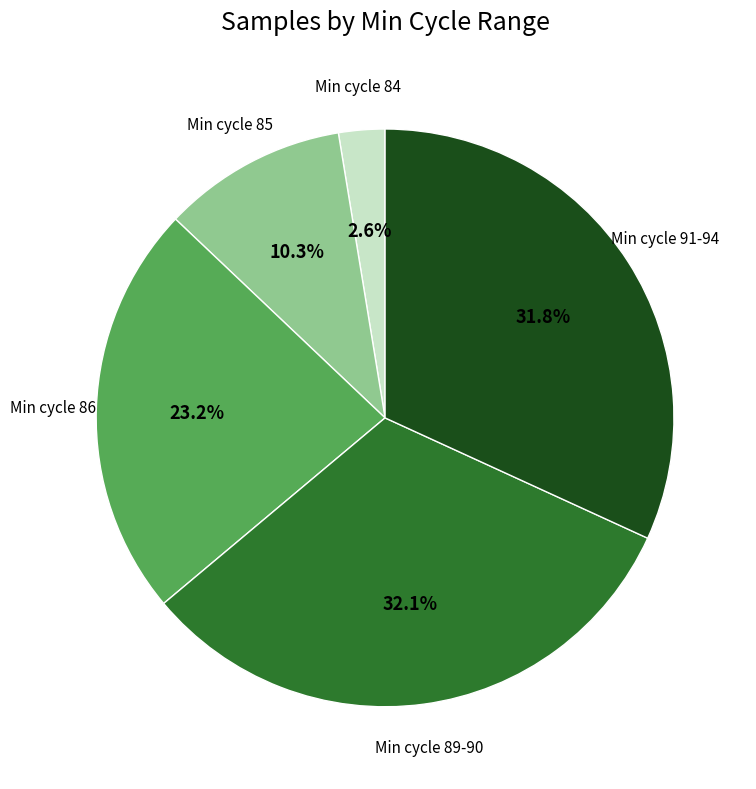

Does any single category account for the majority?

No